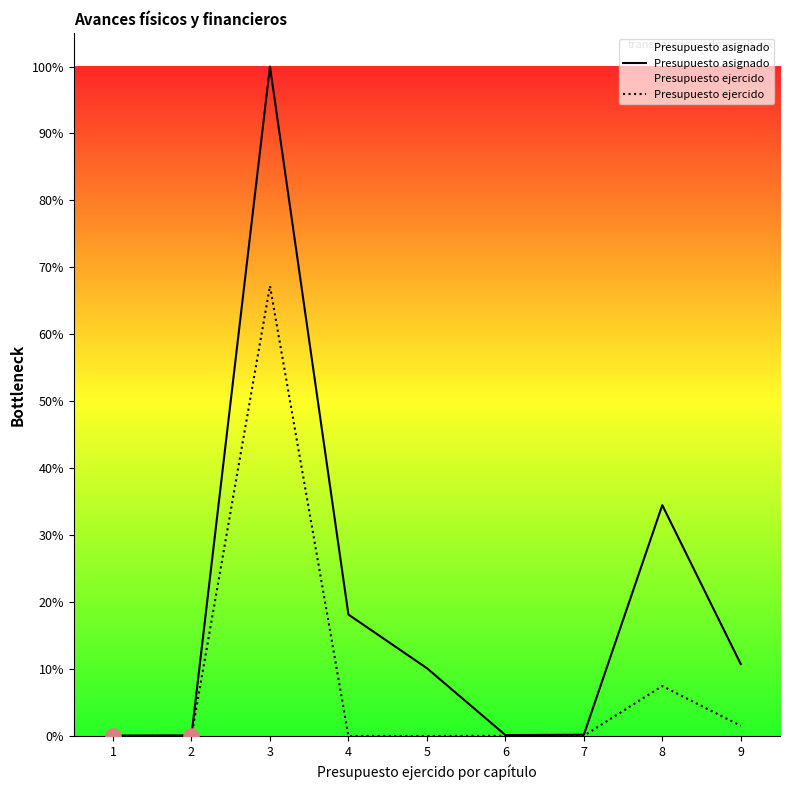

What is the total value across all series at 1?

0.1